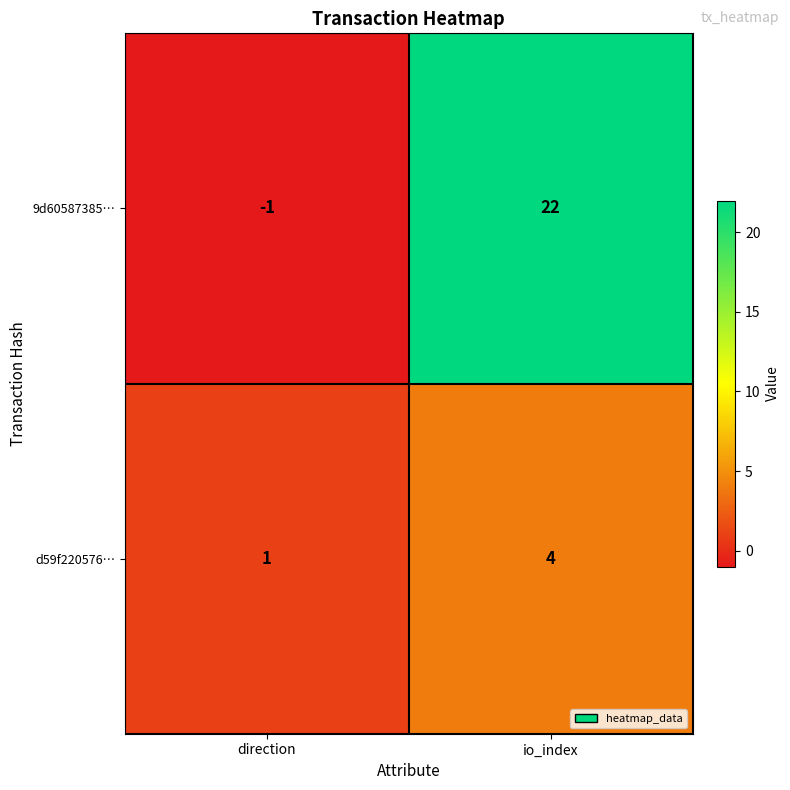

Reading left to right, what are all the values shown in this chart?

9d60587385…: direction=-1	io_index=22
d59f220576…: direction=1	io_index=4